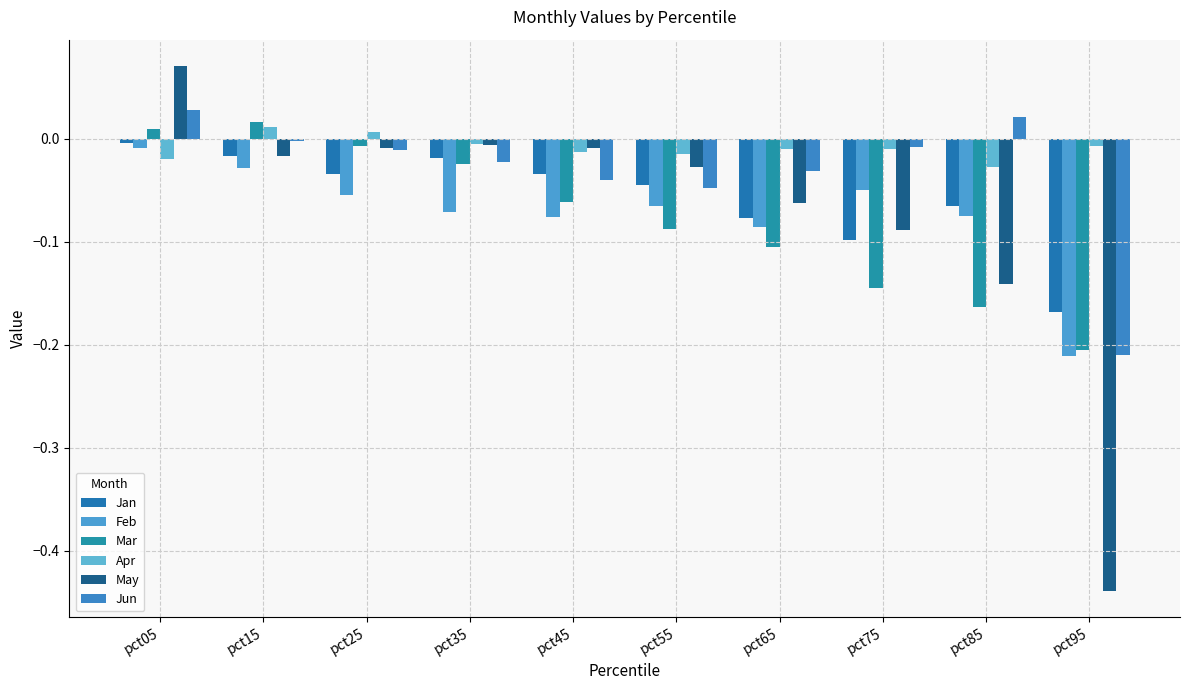

Which series has the largest range (max minus min)?

May